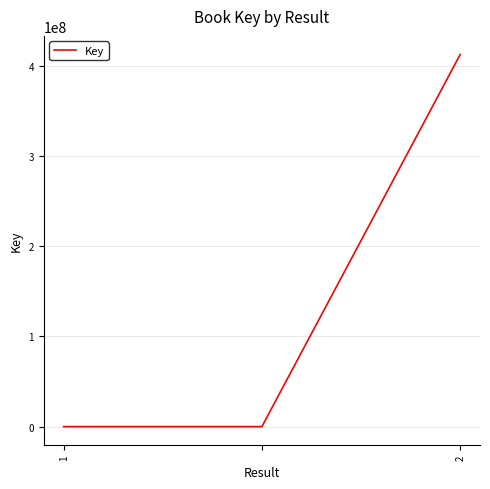

What is the greatest value displayed?

412677577